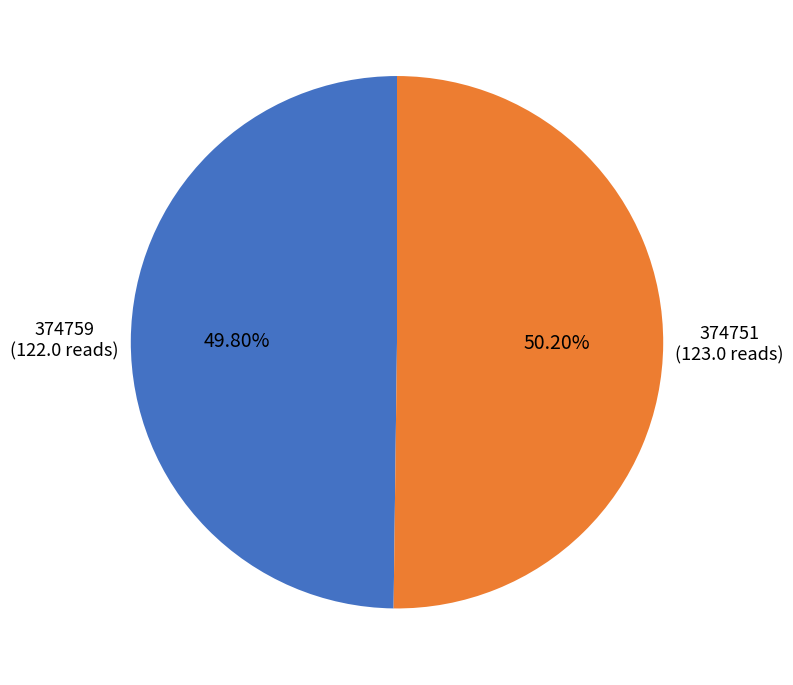

What percentage is the 374751 slice, to the nearest percent?

50%